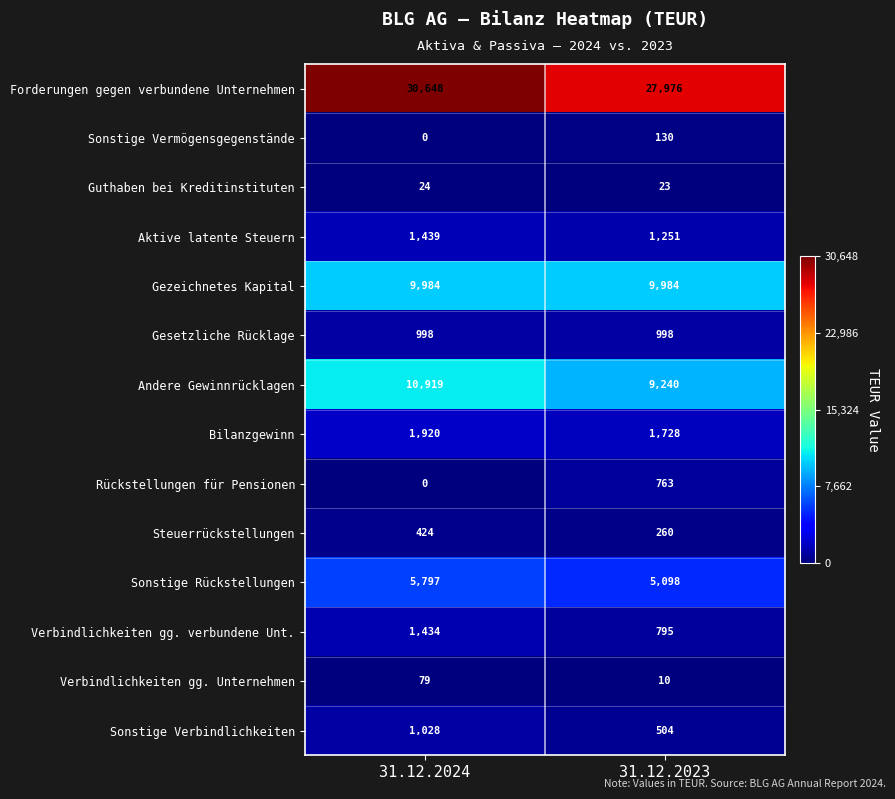

Reading left to right, transcribe all the data shown in this chart.

Forderungen gegen verbundene Unternehmen: 31.12.2024=30648	31.12.2023=27976
Sonstige Vermögensgegenstände: 31.12.2024=0	31.12.2023=130
Guthaben bei Kreditinstituten: 31.12.2024=24	31.12.2023=23
Aktive latente Steuern: 31.12.2024=1439	31.12.2023=1251
Gezeichnetes Kapital: 31.12.2024=9984	31.12.2023=9984
Gesetzliche Rücklage: 31.12.2024=998	31.12.2023=998
Andere Gewinnrücklagen: 31.12.2024=10919	31.12.2023=9240
Bilanzgewinn: 31.12.2024=1920	31.12.2023=1728
Rückstellungen für Pensionen: 31.12.2024=0	31.12.2023=763
Steuerrückstellungen: 31.12.2024=424	31.12.2023=260
Sonstige Rückstellungen: 31.12.2024=5797	31.12.2023=5098
Verbindlichkeiten gg. verbundene Unt.: 31.12.2024=1434	31.12.2023=795
Verbindlichkeiten gg. Unternehmen: 31.12.2024=79	31.12.2023=10
Sonstige Verbindlichkeiten: 31.12.2024=1028	31.12.2023=504